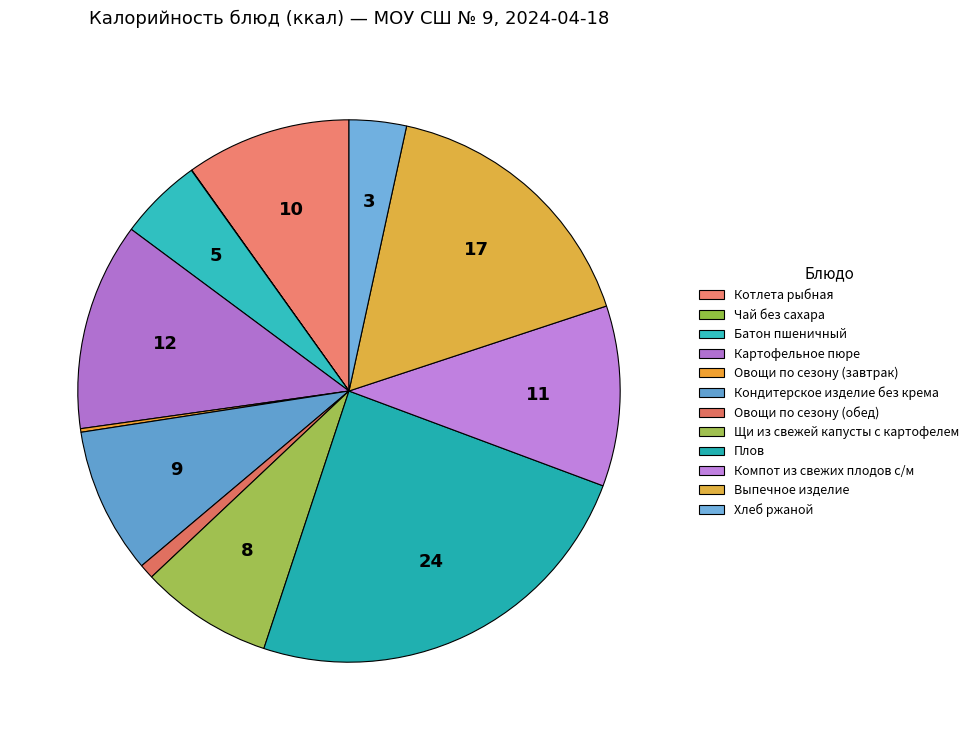

Count the number of slices in the pie.

12